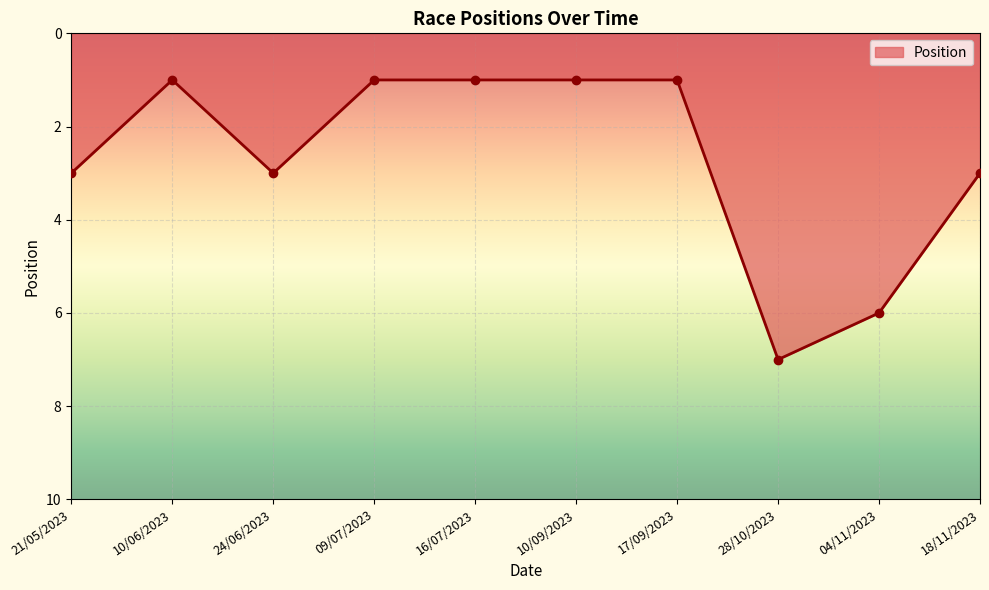

True or false: the data has more than 1 interior local peaks.

True